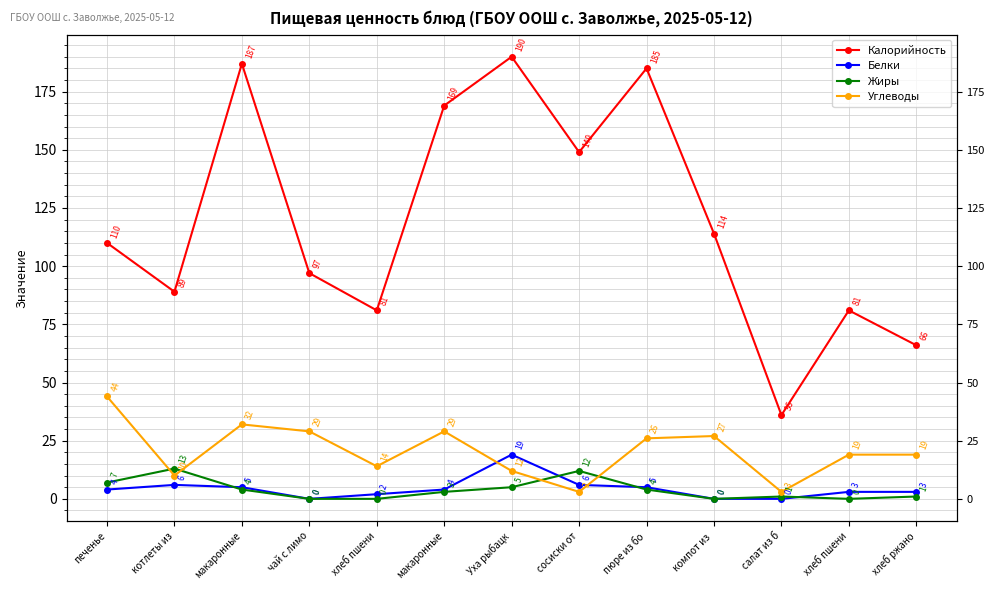

Reading left to right, extract all data points from this chart.

Калорийность: печенье=110	котлеты из=89	макаронные=187	чай с лимо=97	хлеб пшени=81	макаронные=169	Уха рыбацк=190	сосиски от=149	пюре из бо=185	компот из =114	салат из б=36	хлеб пшени=81	хлеб ржано=66
Белки: печенье=4	котлеты из=6	макаронные=5	чай с лимо=0	хлеб пшени=2	макаронные=4	Уха рыбацк=19	сосиски от=6	пюре из бо=5	компот из =0	салат из б=0	хлеб пшени=3	хлеб ржано=3
Жиры: печенье=7	котлеты из=13	макаронные=4	чай с лимо=0	хлеб пшени=0	макаронные=3	Уха рыбацк=5	сосиски от=12	пюре из бо=4	компот из =0	салат из б=1	хлеб пшени=0	хлеб ржано=1
Углеводы: печенье=44	котлеты из=10	макаронные=32	чай с лимо=29	хлеб пшени=14	макаронные=29	Уха рыбацк=12	сосиски от=3	пюре из бо=26	компот из =27	салат из б=3	хлеб пшени=19	хлеб ржано=19